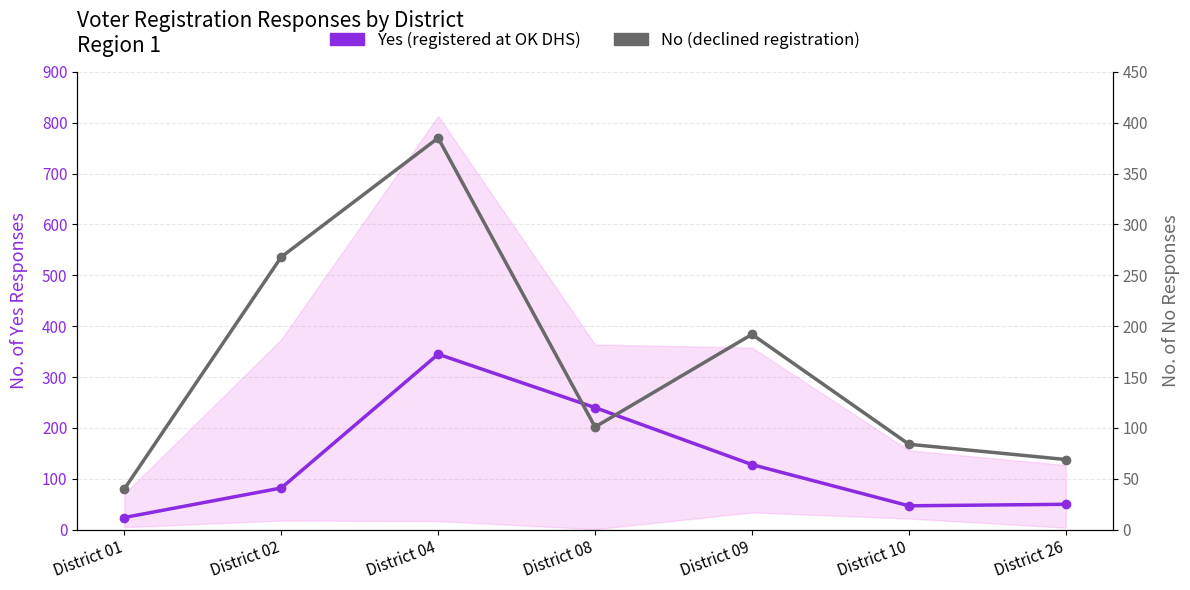

What is the difference between the Yes (registered at OK DHS) values at District 01 and District 10?

23